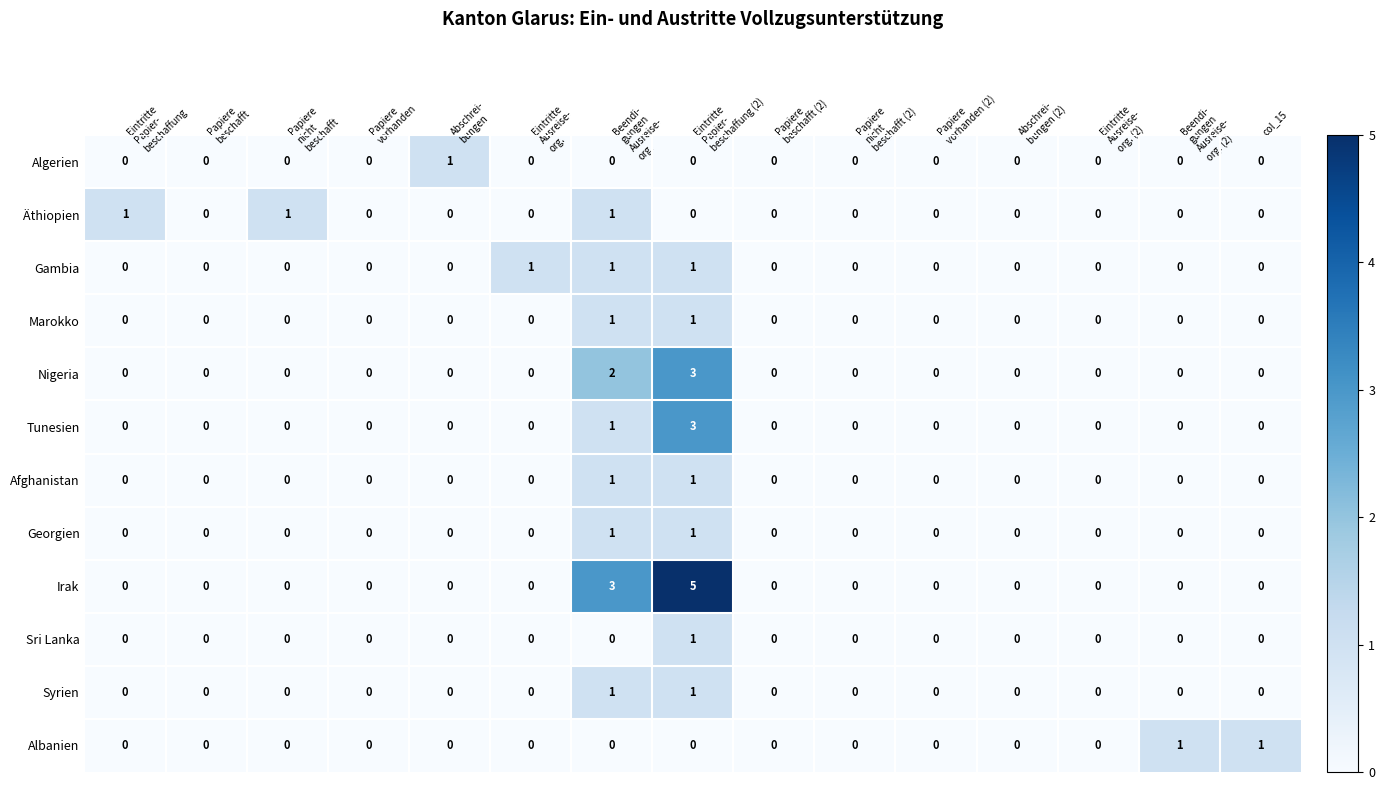

Count the number of data series in this chart.

12